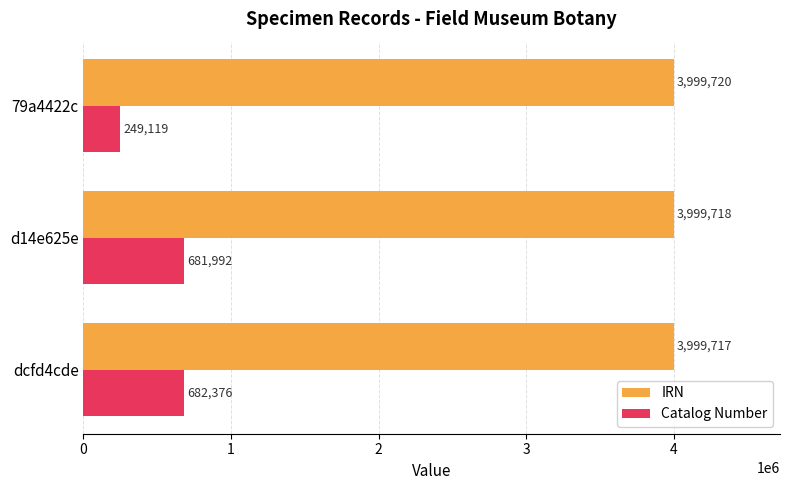

Where is Catalog Number nearest to the value 465747?

d14e625e